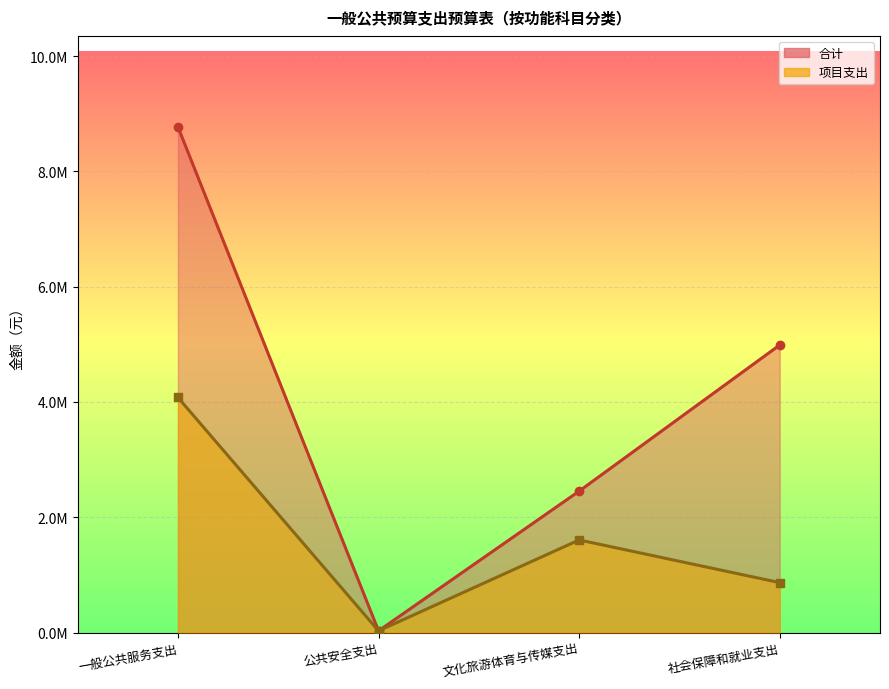

What position from the left is 文化旅游体育与传媒支出?

3